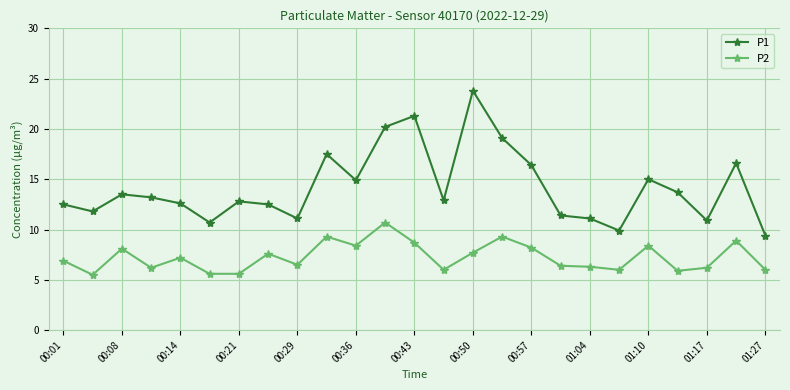

True or false: P1 has more than 2 interior local peaks.

True